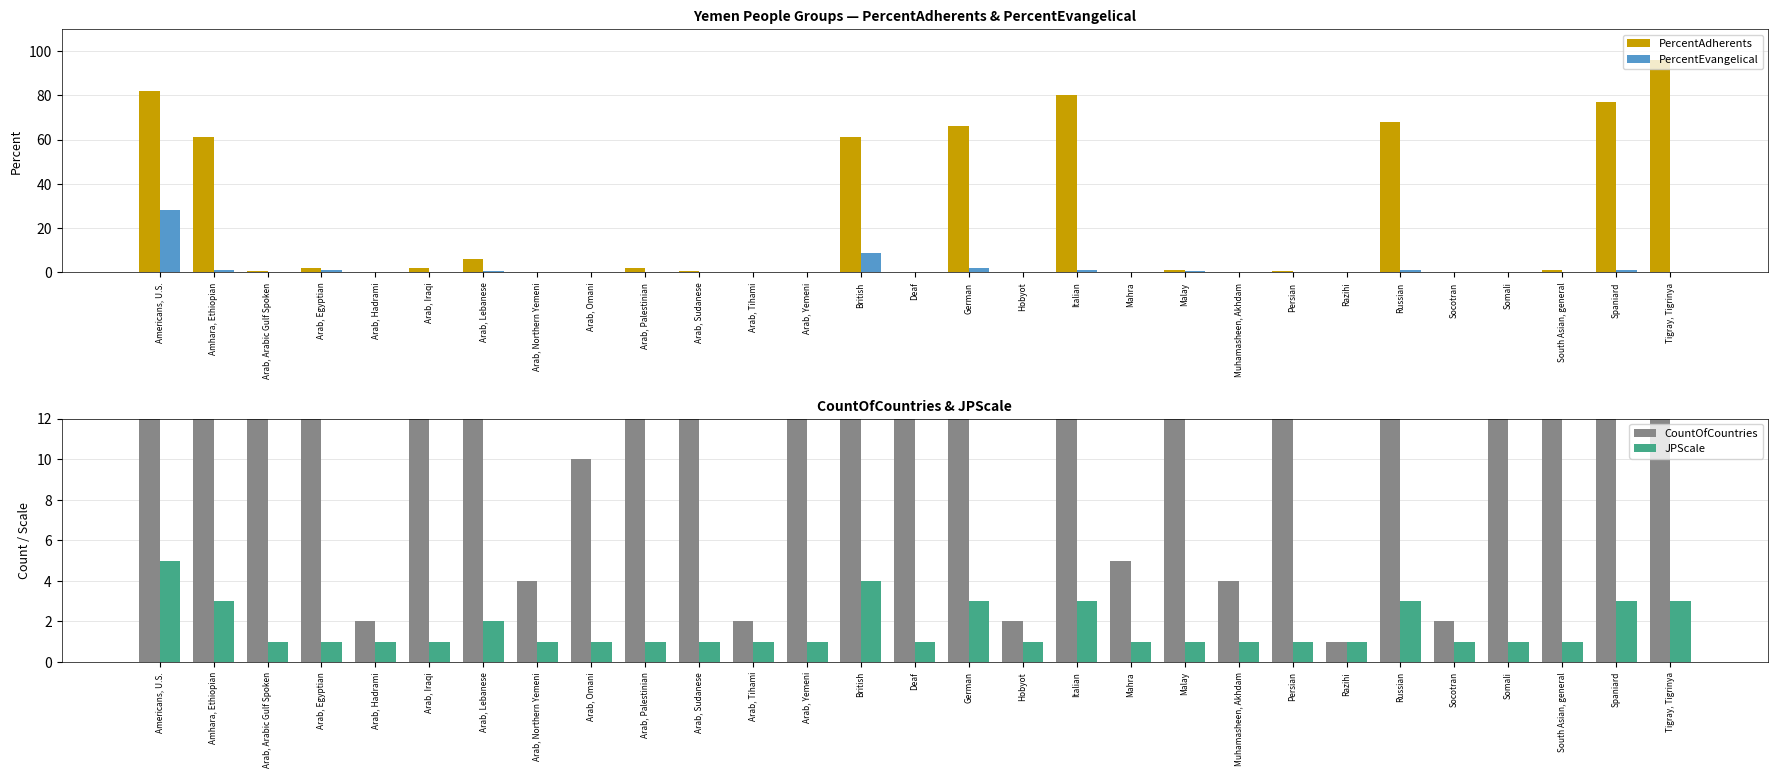

Which has a higher value, Somali or Hobyot?

Hobyot